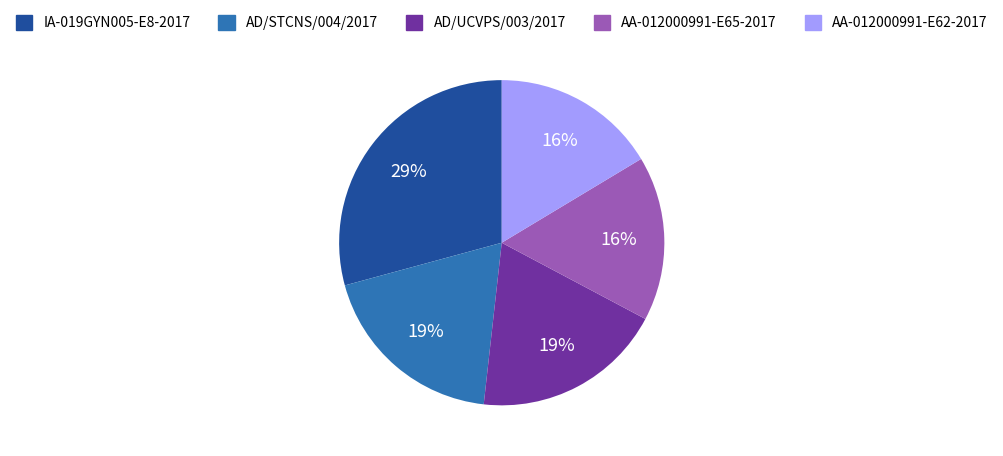

To the nearest percent, what portion does AD/STCNS/004/2017 represent?

19%